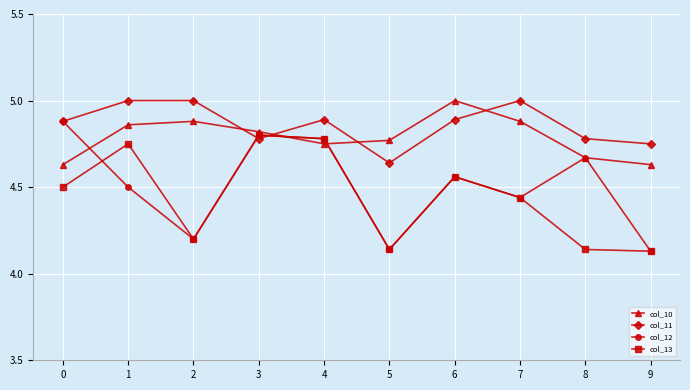

True or false: col_12 has more than 2 points higher than both neighbors.

True